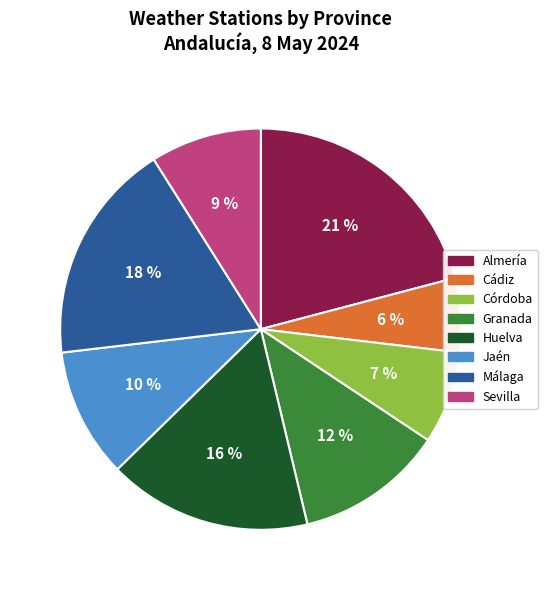

The Córdoba slice represents 7% of the pie. True or false?

True